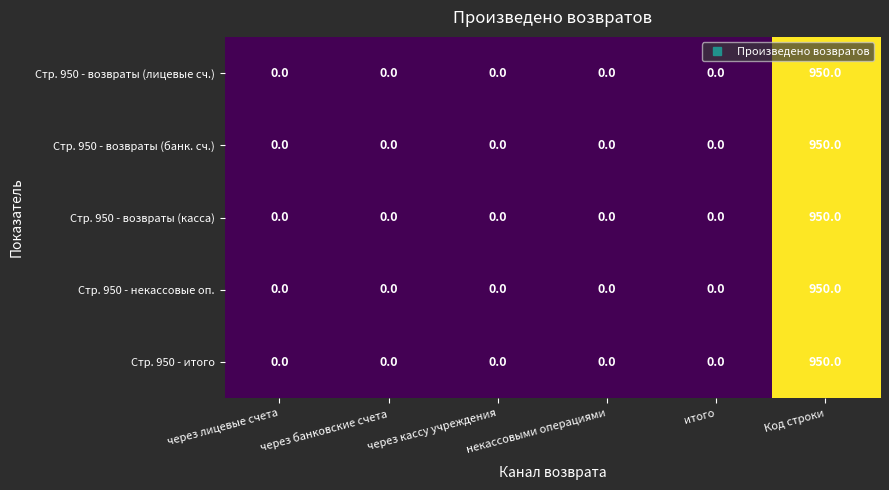

How many distinct data groups are displayed?

5